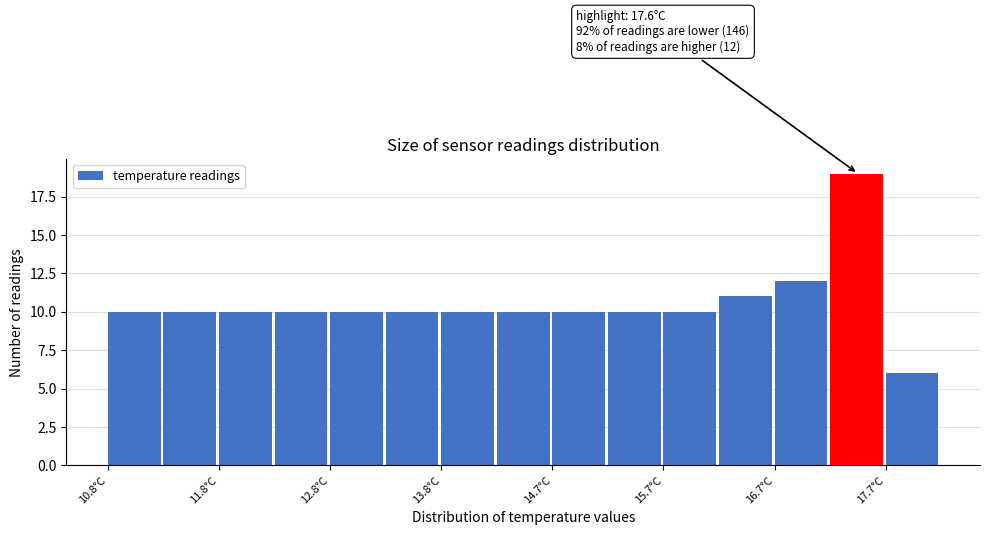

Which range on the x-axis has the tallest bar?

17.2 to 17.7